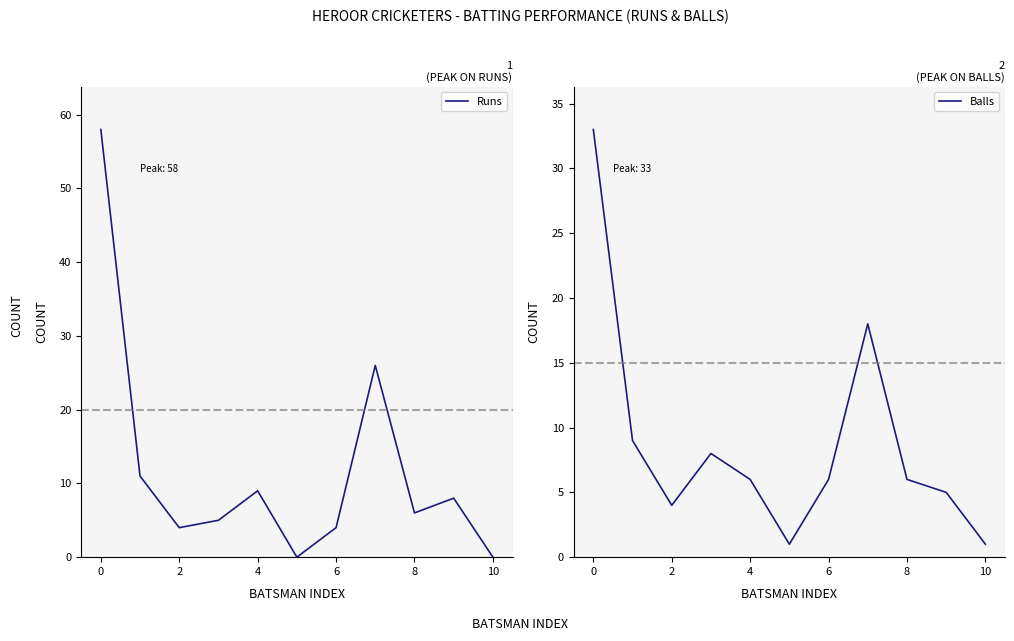

In Balls, how many points are lower than both neighbors (excluding endpoints)?

2